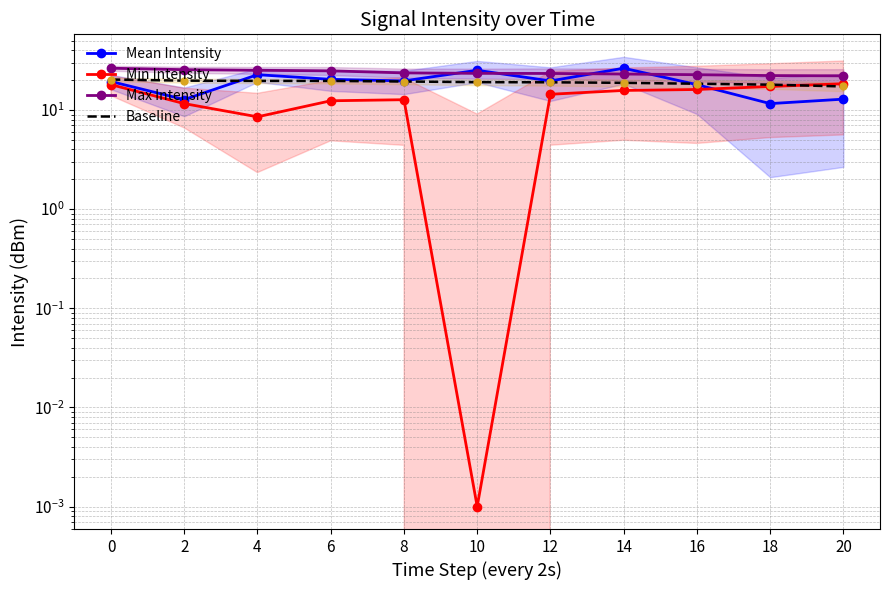

True or false: Max Intensity and Min Intensity intersect in this chart.

False